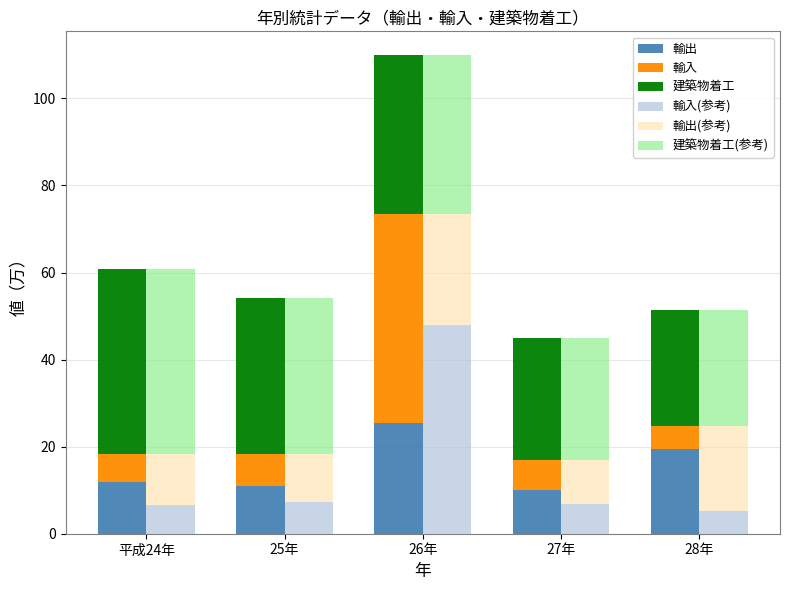

What is the label of the 2nd bar from the right?

27年